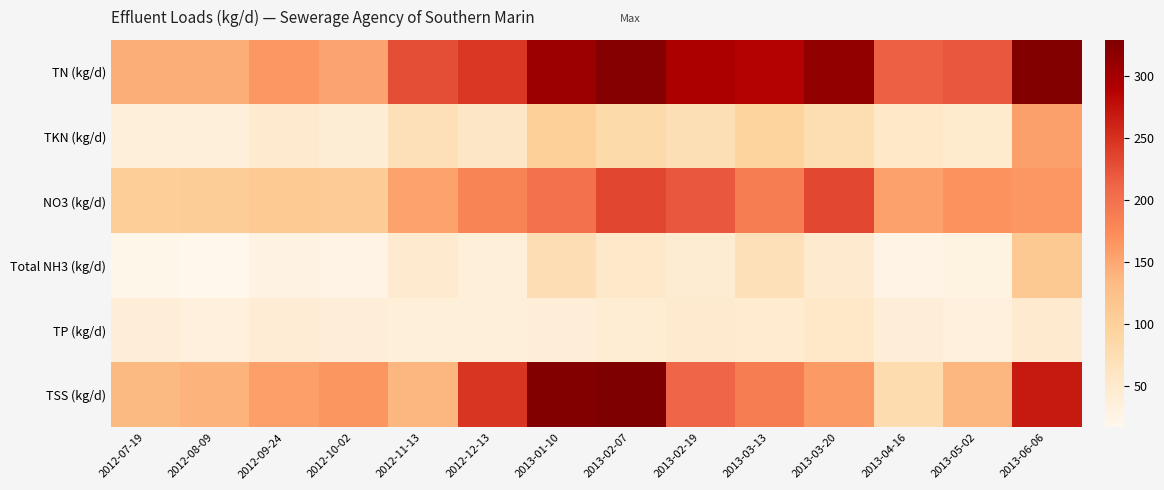

Reading left to right, transcribe all the data shown in this chart.

TN (kg/d): 2012-07-19=144.5	2012-08-09=144.3	2012-09-24=163.6	2012-10-02=153.2	2012-11-13=229.1	2012-12-13=245.8	2013-01-10=306.1	2013-02-07=324.4	2013-02-19=294.9	2013-03-13=287.9	2013-03-20=313.7	2013-04-16=214.8	2013-05-02=221.1	2013-06-06=325.7
TKN (kg/d): 2012-07-19=36.7	2012-08-09=35.3	2012-09-24=48.9	2012-10-02=42.3	2012-11-13=70.9	2012-12-13=58.9	2013-01-10=100.9	2013-02-07=83.7	2013-02-19=73.5	2013-03-13=94.1	2013-03-20=76.0	2013-04-16=55.4	2013-05-02=50.9	2013-06-06=156.9
NO3 (kg/d): 2012-07-19=104.7	2012-08-09=105.9	2012-09-24=110.4	2012-10-02=107.6	2012-11-13=154.2	2012-12-13=182.1	2013-01-10=199.7	2013-02-07=235.2	2013-02-19=221.4	2013-03-13=188.2	2013-03-20=233.0	2013-04-16=156.0	2013-05-02=167.4	2013-06-06=164.4
Total NH3 (kg/d): 2012-07-19=19.4	2012-08-09=16.9	2012-09-24=27.6	2012-10-02=25.8	2012-11-13=49.3	2012-12-13=37.5	2013-01-10=74.6	2013-02-07=53.6	2013-02-19=45.3	2013-03-13=71.4	2013-03-20=48.6	2013-04-16=25.7	2013-05-02=29.1	2013-06-06=112.1
TP (kg/d): 2012-07-19=39.6	2012-08-09=33.9	2012-09-24=42.6	2012-10-02=39.4	2012-11-13=38.5	2012-12-13=36.4	2013-01-10=39.9	2013-02-07=44.2	2013-02-19=48.3	2013-03-13=47.1	2013-03-20=55.7	2013-04-16=39.0	2013-05-02=34.9	2013-06-06=48.6
TSS (kg/d): 2012-07-19=134.7	2012-08-09=141.2	2012-09-24=157.7	2012-10-02=164.9	2012-11-13=138.7	2012-12-13=246.4	2013-01-10=325.8	2013-02-07=329.3	2013-02-19=211.3	2013-03-13=188.2	2013-03-20=162.1	2013-04-16=78.0	2013-05-02=138.2	2013-06-06=269.0